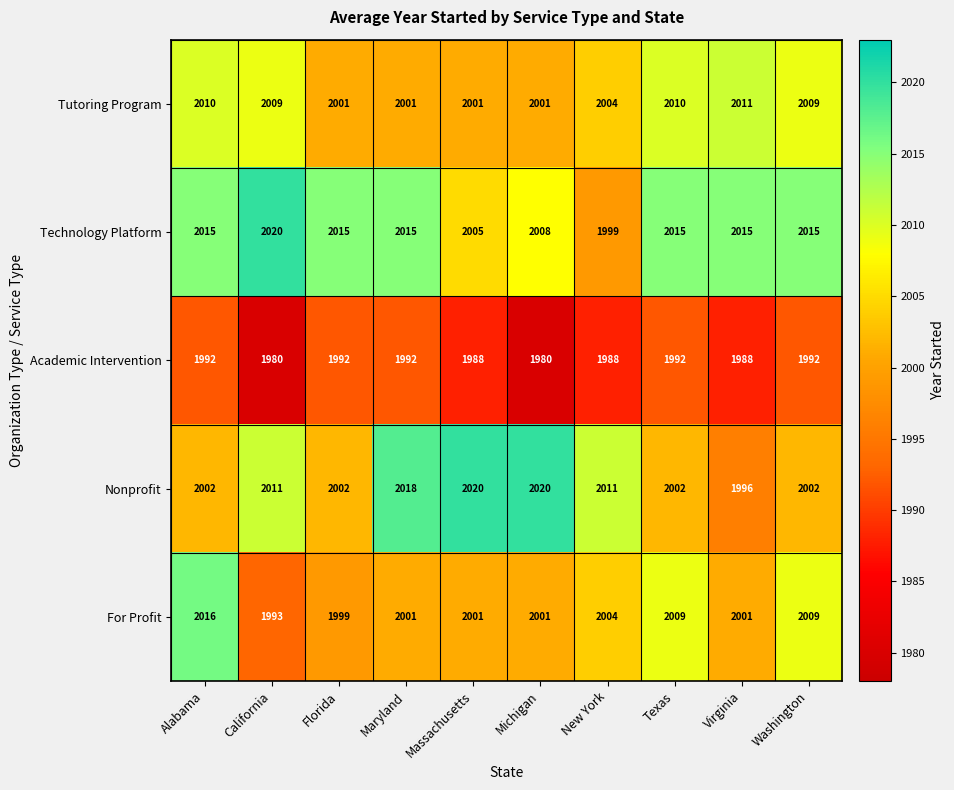

Count the number of data series in this chart.

5